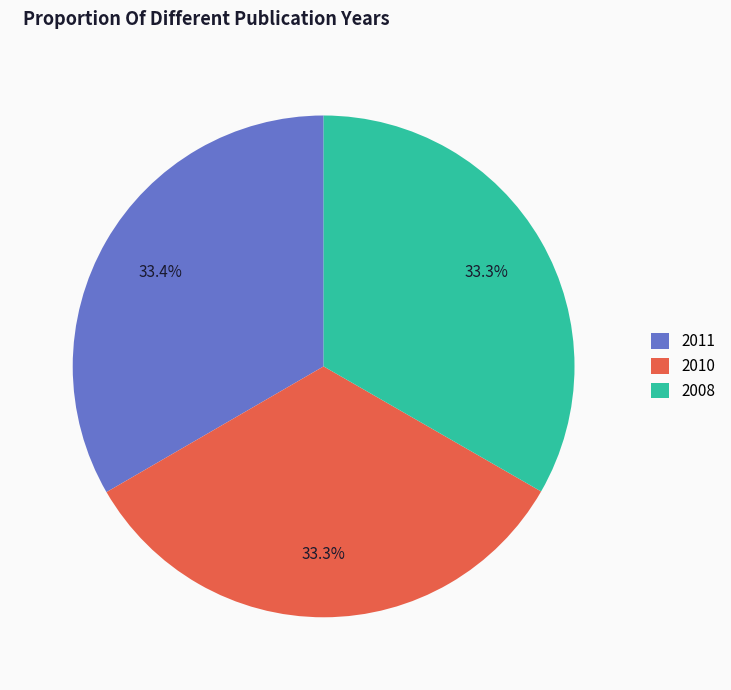

To the nearest percent, what portion does 2010 represent?

33%